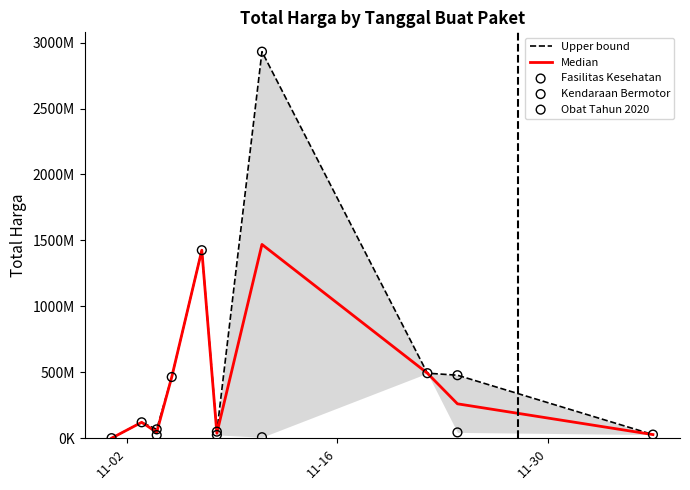

Which series contains the lowest Y value?

Total Harga (Kendaraan Bermotor)